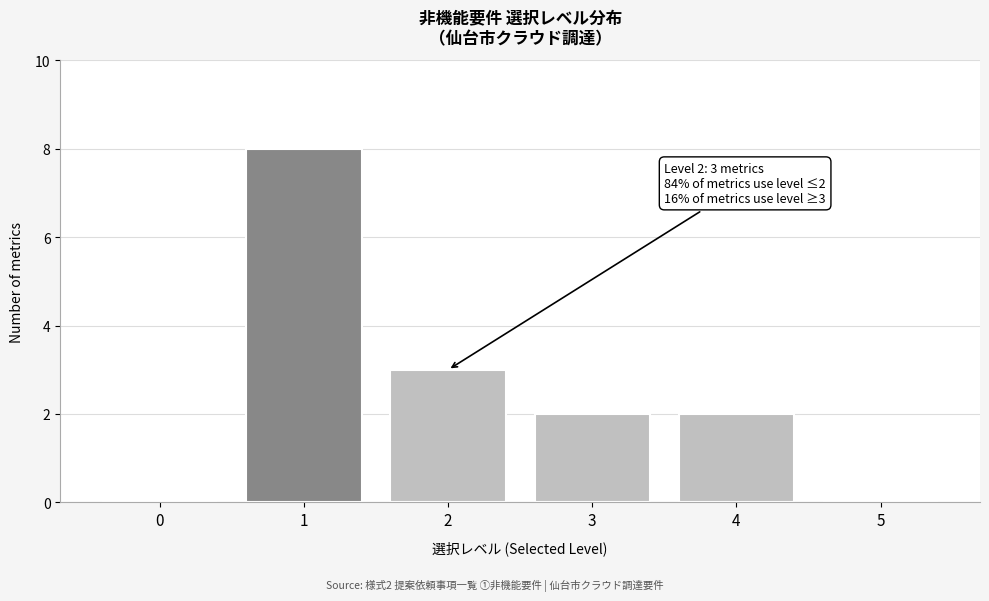

Reading left to right, transcribe all the data shown in this chart.

0=0	1=8	2=3	3=2	4=2	5=0